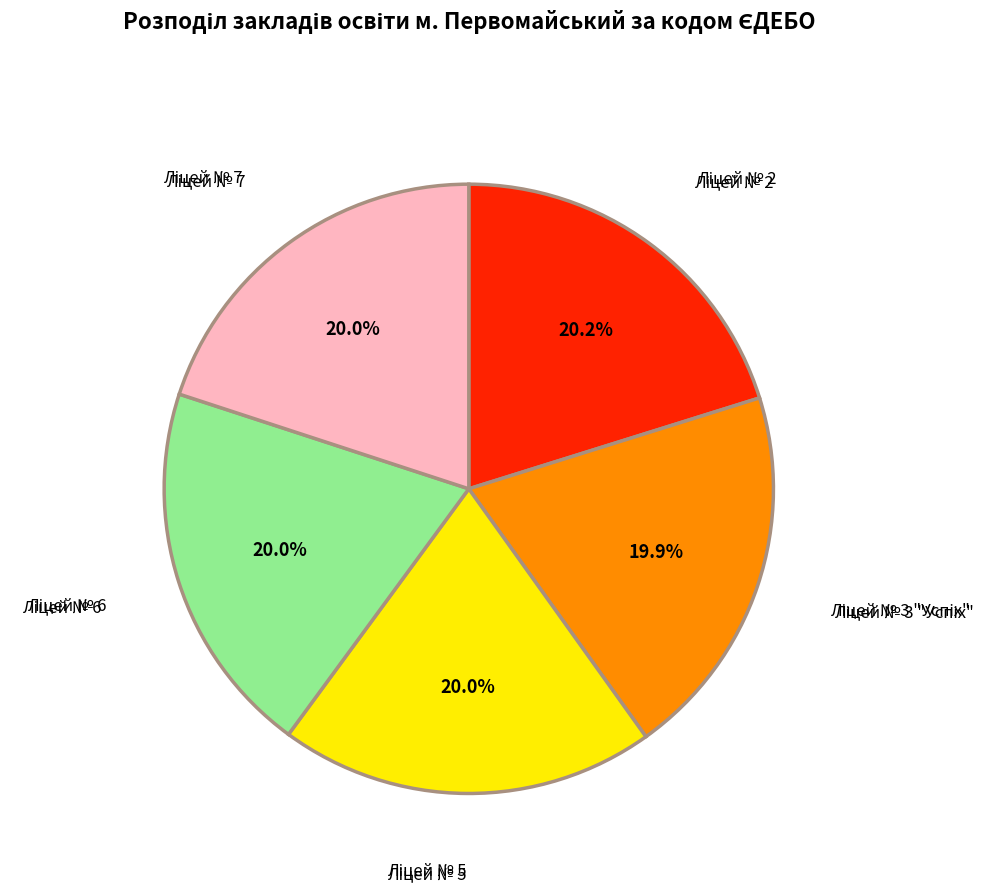

Is there a majority slice in this chart?

No